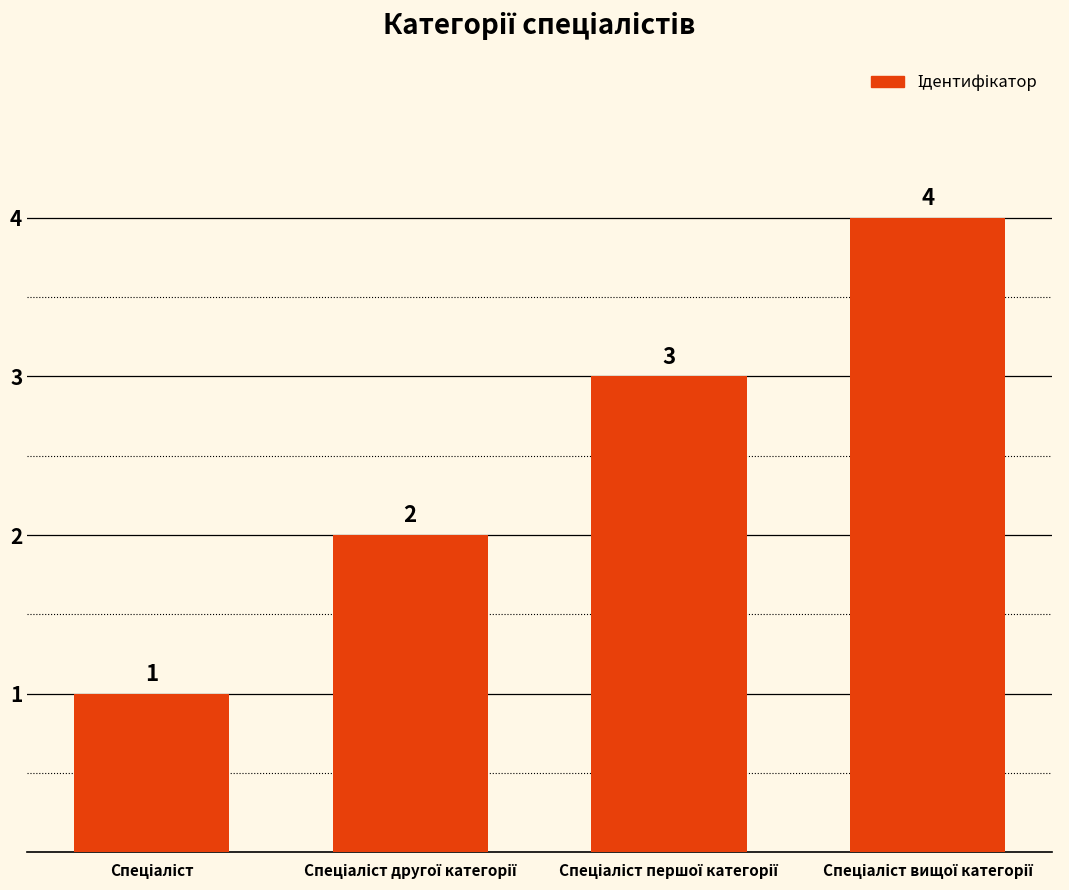

How many series are shown in this chart?

1